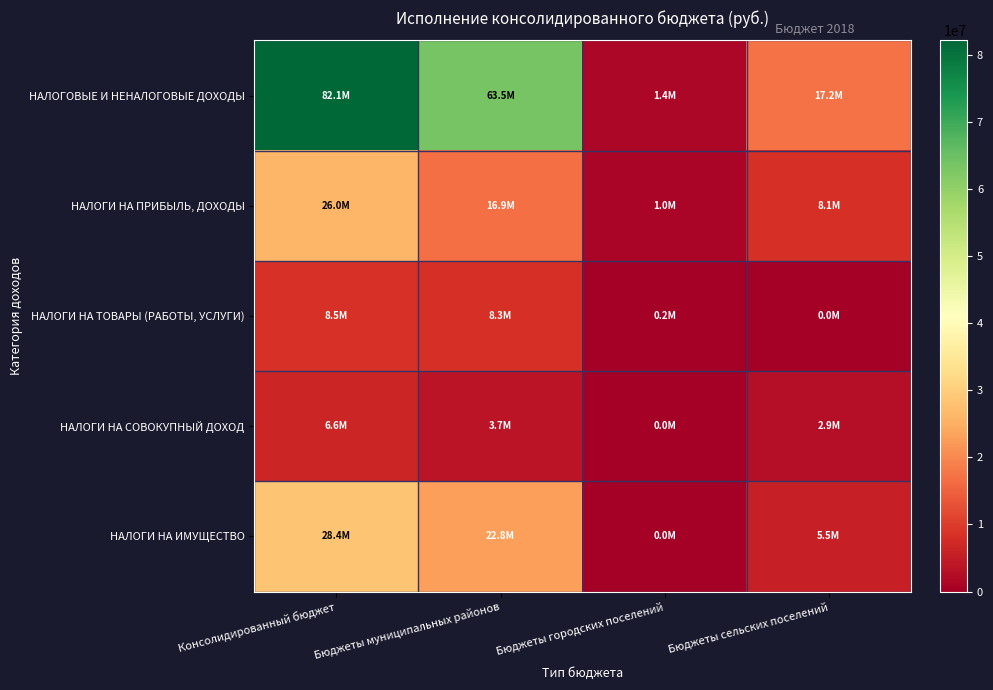

Which series changed the most between Консолидированный бюджет and Бюджеты муниципальных районов?

НАЛОГОВЫЕ И НЕНАЛОГОВЫЕ ДОХОДЫ